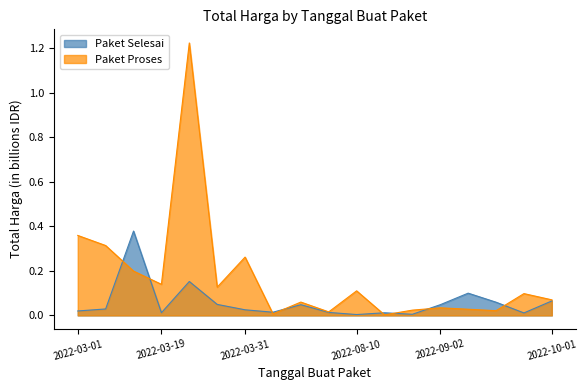

At which category does Paket Proses reach its first local valley?

2022-03-19